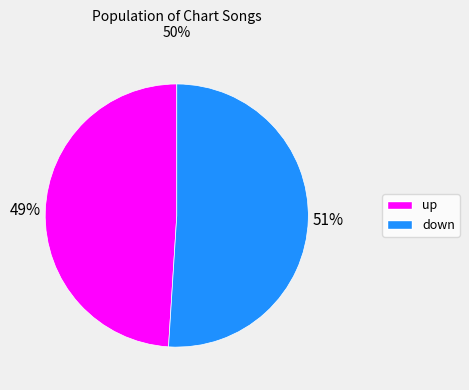

To the nearest percent, what is the average slice percentage?

50%